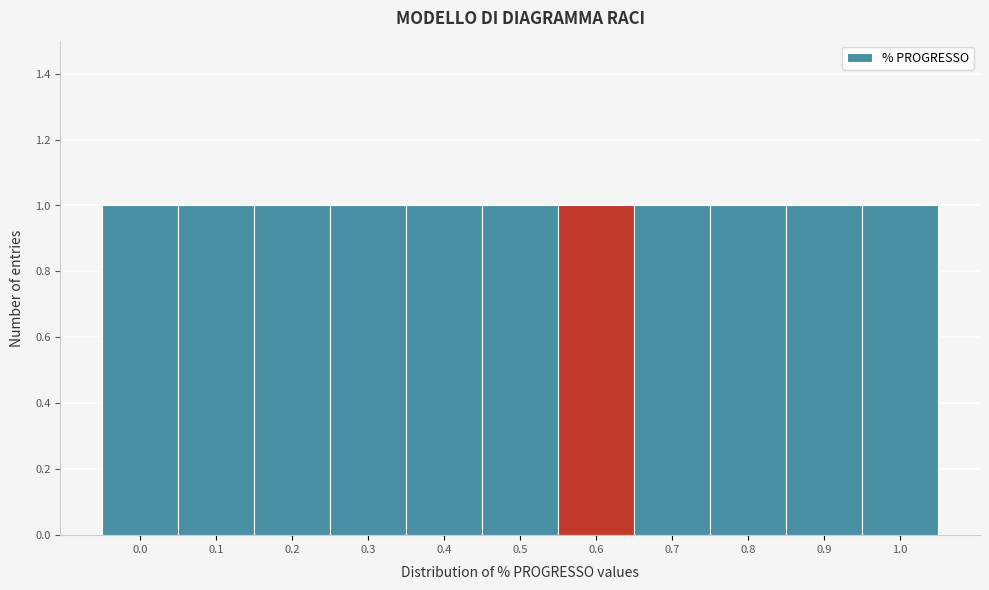

Reading left to right, transcribe this chart: for each bar, give the range it covers on the x-axis and its height. The values are not printed on the chart, so give them approximately, as read against the axis.

-0.05 to 0.05: 1
0.05 to 0.15: 1
0.15 to 0.25: 1
0.25 to 0.35: 1
0.35 to 0.45: 1
0.45 to 0.55: 1
0.55 to 0.65: 1
0.65 to 0.75: 1
0.75 to 0.85: 1
0.85 to 0.95: 1
0.95 to 1.05: 1